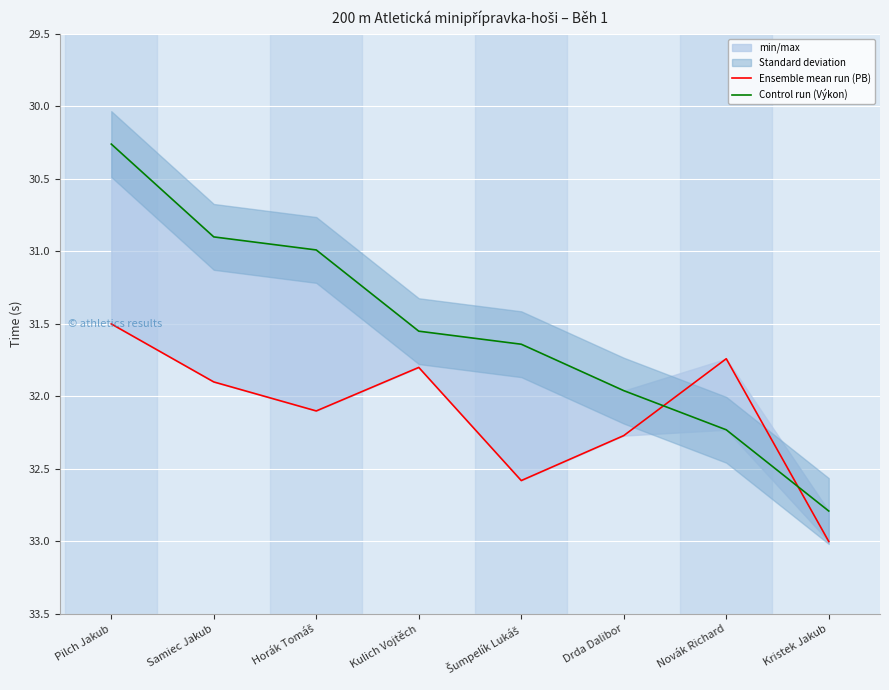

At how many categories does at least one series exceed 30?

8